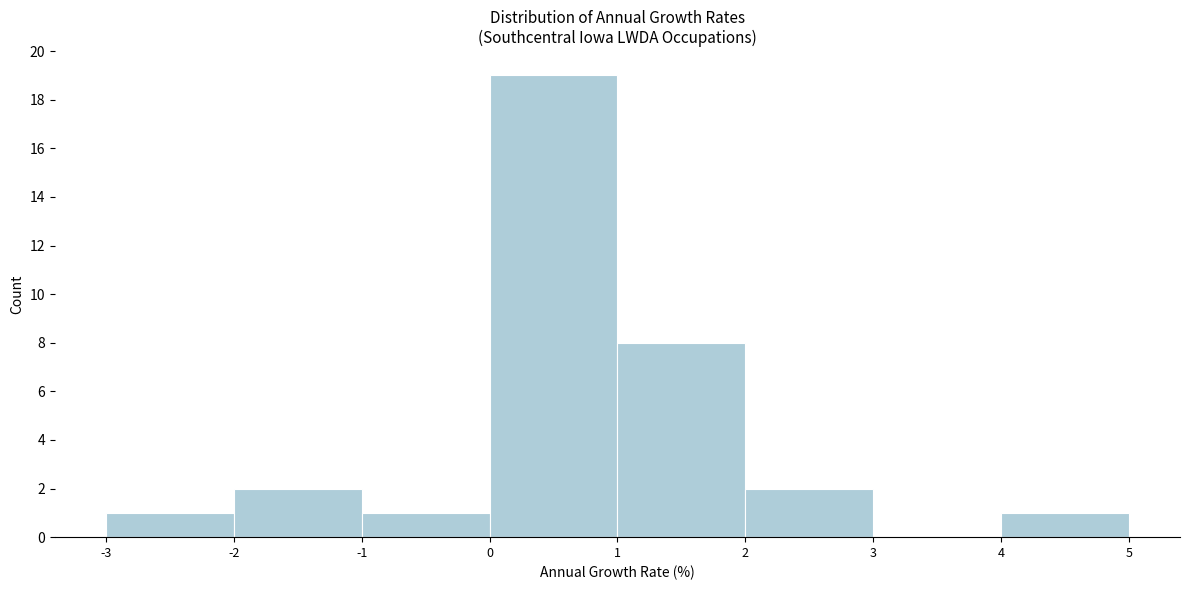

What is the height of the bar covering 2 to 3 on the x-axis? The values are not printed on the chart, so give them approximately, as read against the axis.

2